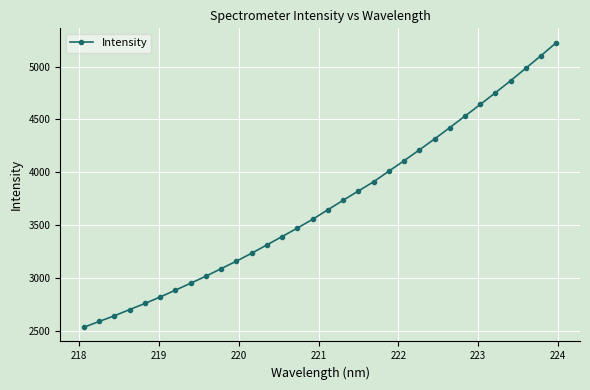

What is the smallest value displayed?

2532.0